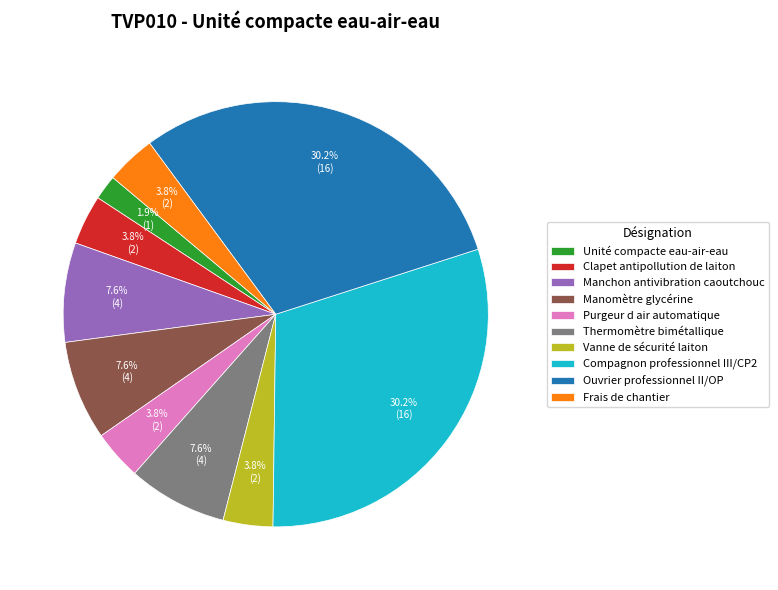

What is the smallest slice in the pie chart?

Unité compacte eau-air-eau